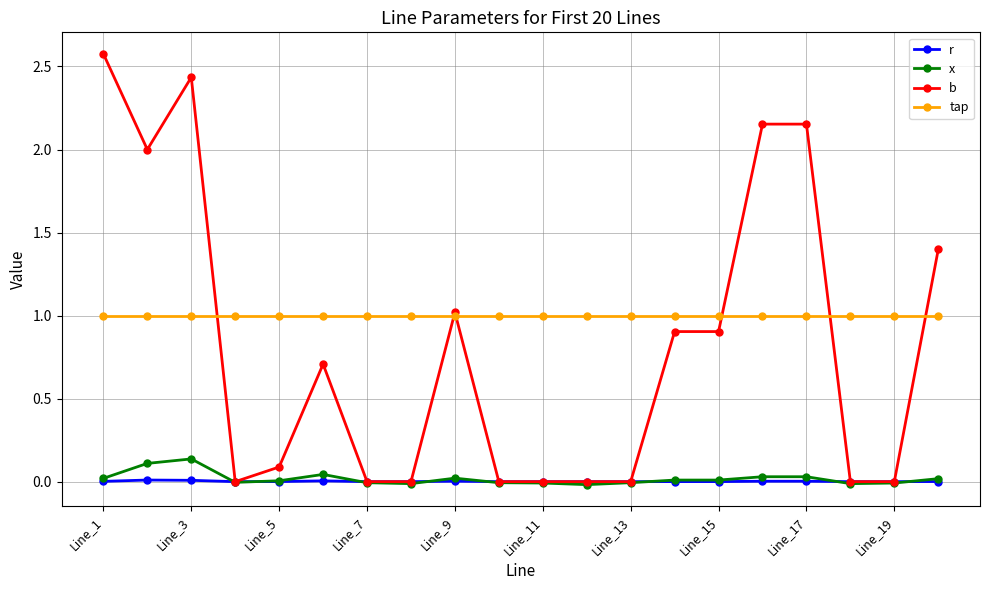

Does the chart have visible grid lines?

Yes